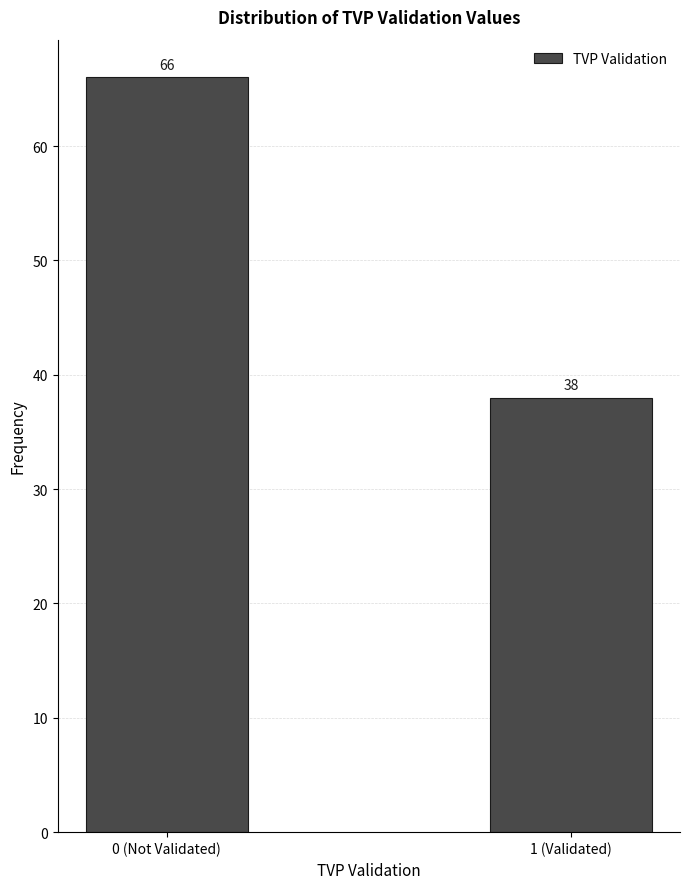

Reading left to right, list all the values displayed in this chart.

0 (Not Validated)=66	1 (Validated)=38